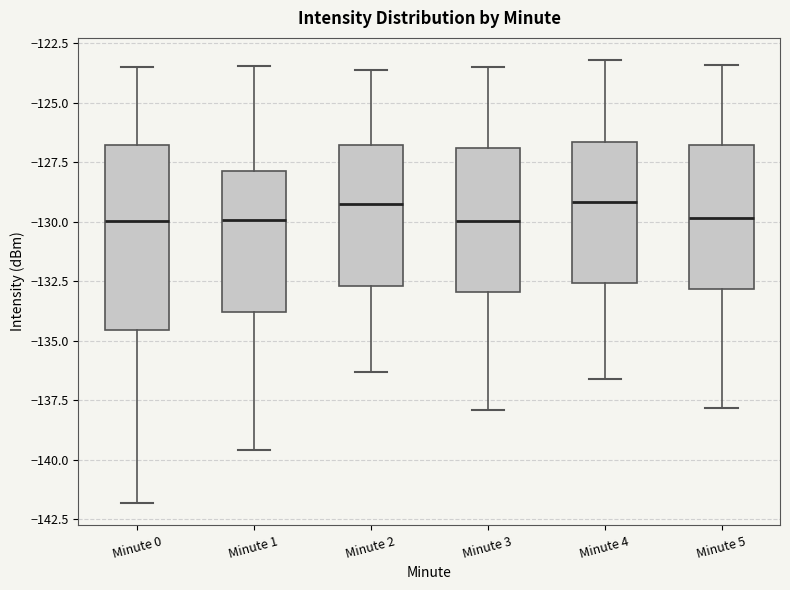

Where is the upper edge of the box for Minute 1 on the y-axis? The values are not printed on the chart, so give them approximately, as read against the axis.

-128.0